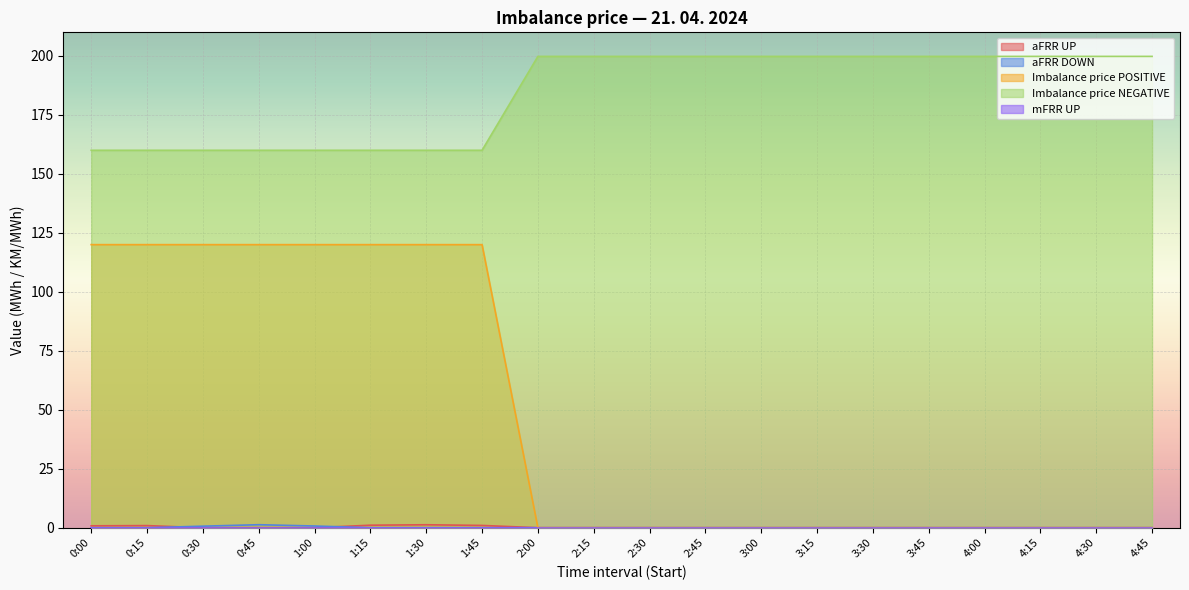

True or false: Imbalance price POSITIVE has more than 1 points higher than both neighbors.

False